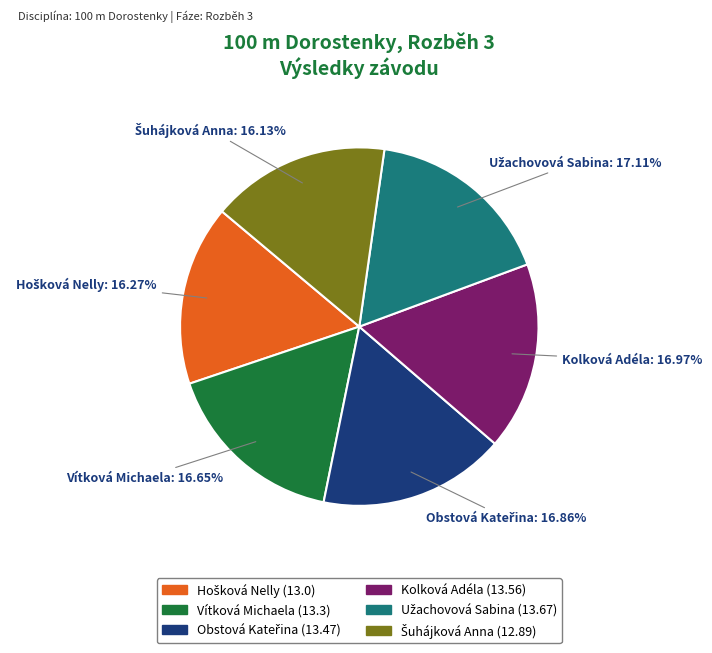

To the nearest percent, what is the difference between the largest and smallest slice percentages?

1%